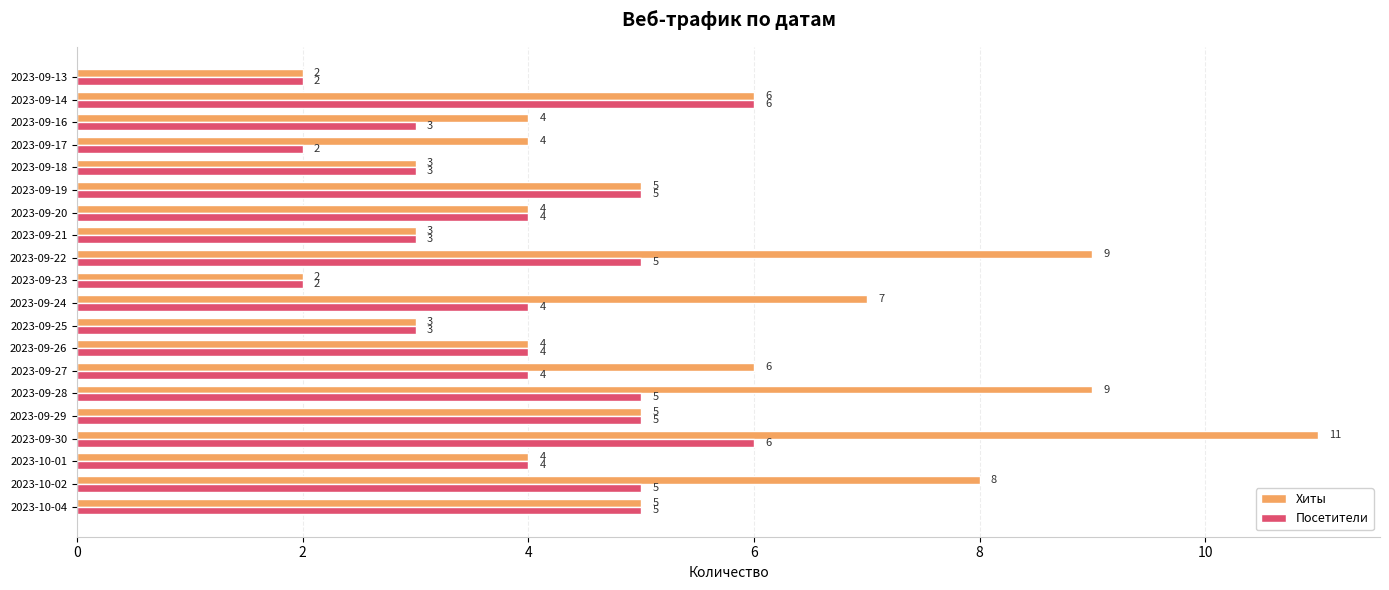

The Посетители series shows 0 at 2023-09-13. True or false?

False